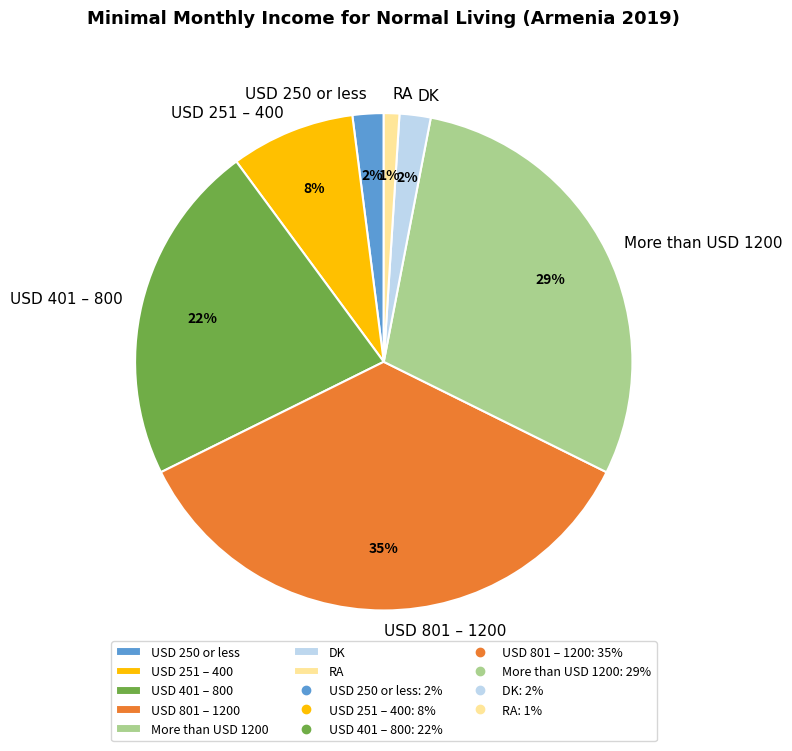

To the nearest percent, what portion does USD 251 – 400 represent?

8%